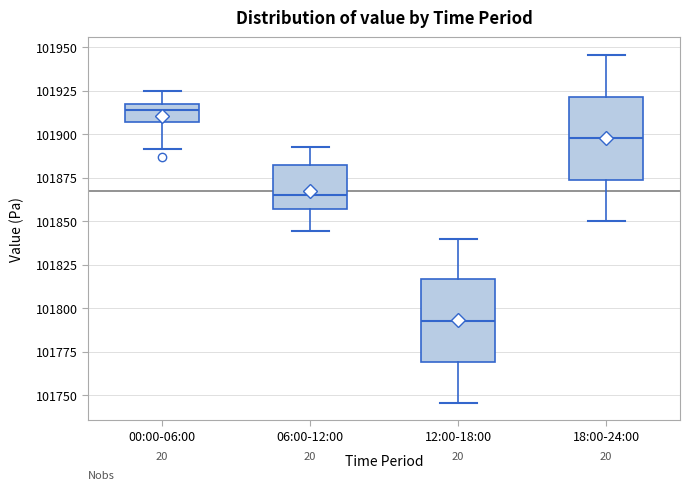

Which box's median line is the lowest?

12:00-18:00